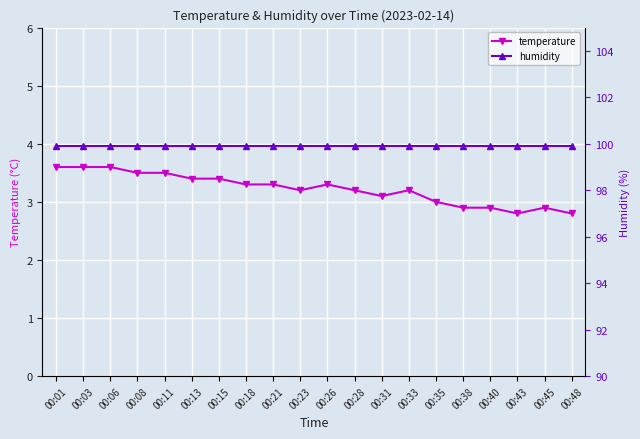

Is it true that temperature equals 3.1 at 00:31?

True